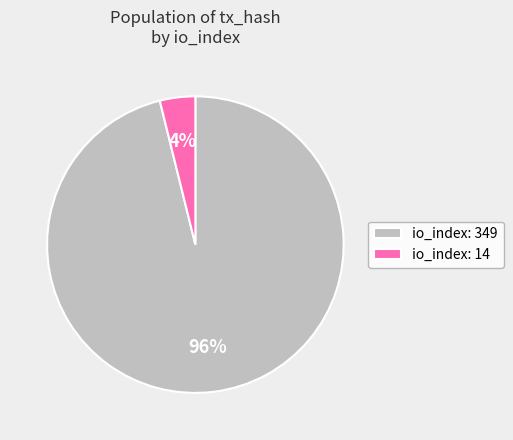

Is io_index: 349 the majority of the pie?

Yes